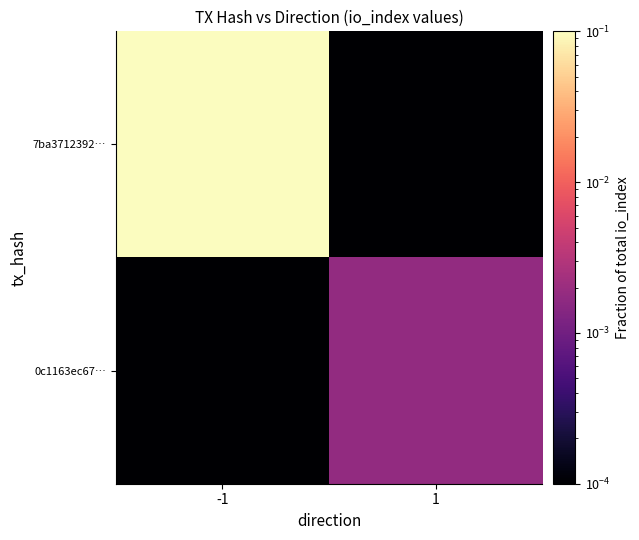

What is the total value across all series at -1?

1.0